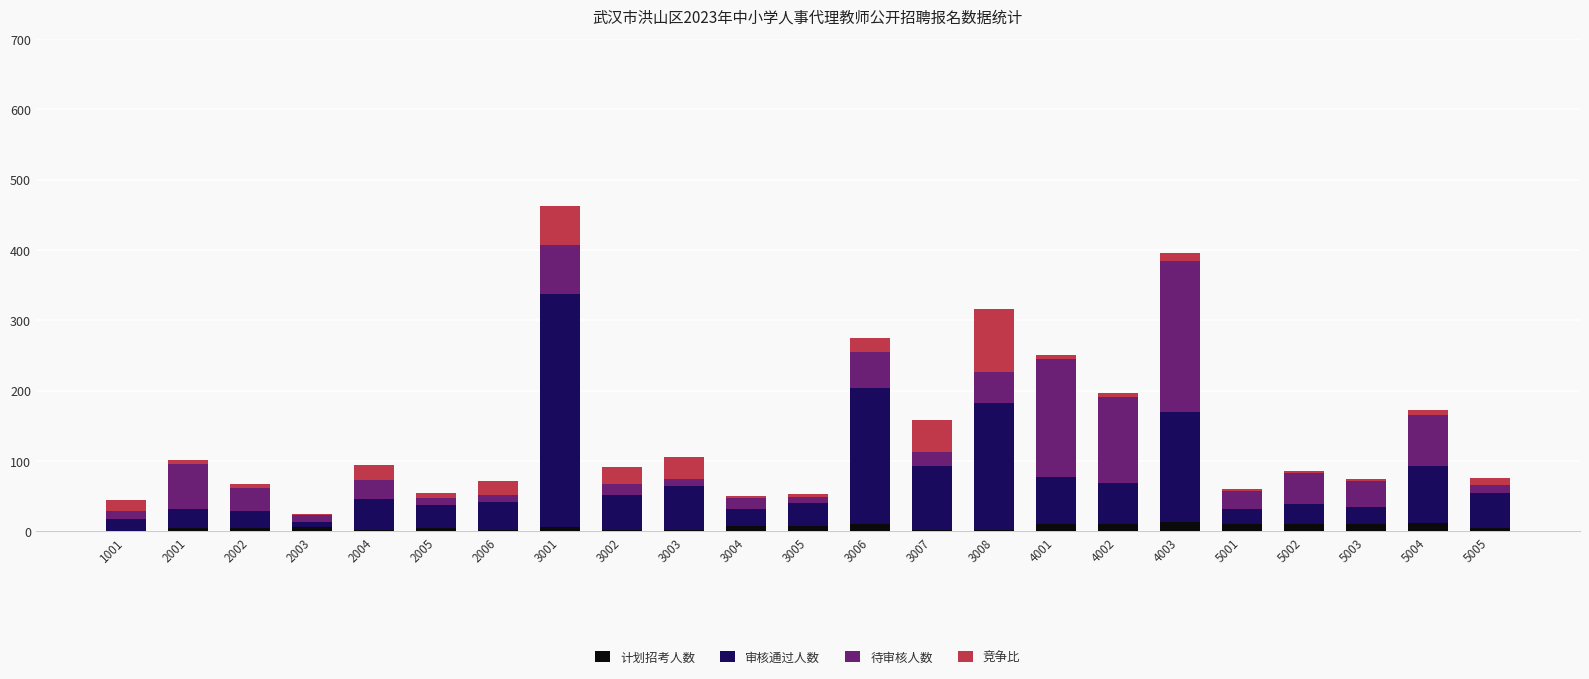

At which category is the sum across all series the highest?

3001